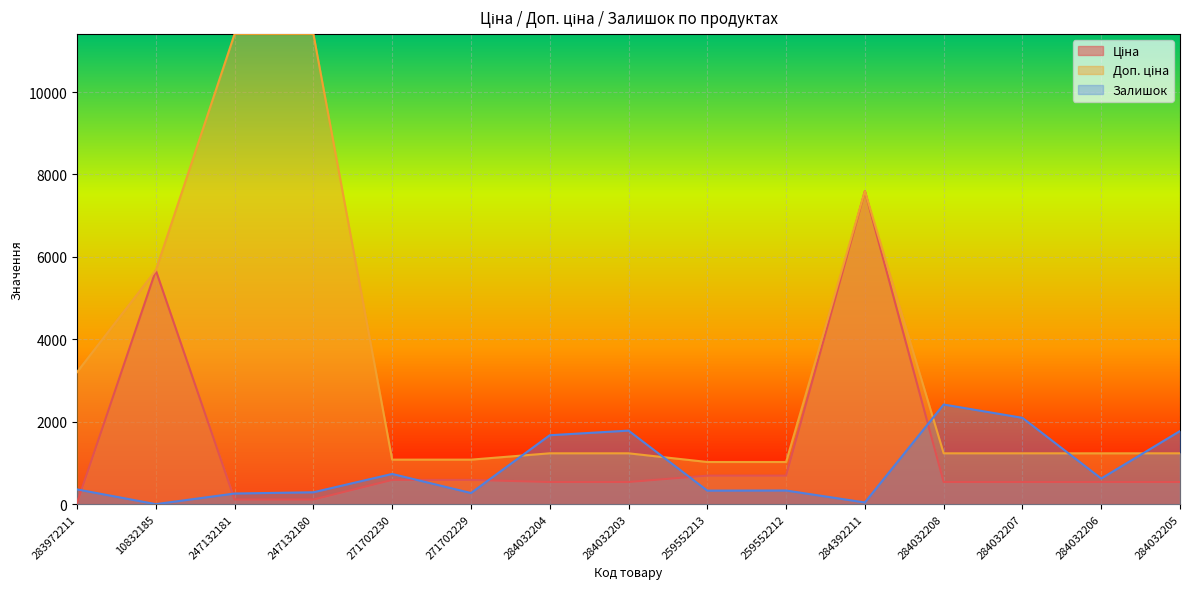

Which series has the largest total across all categories?

Доп. ціна